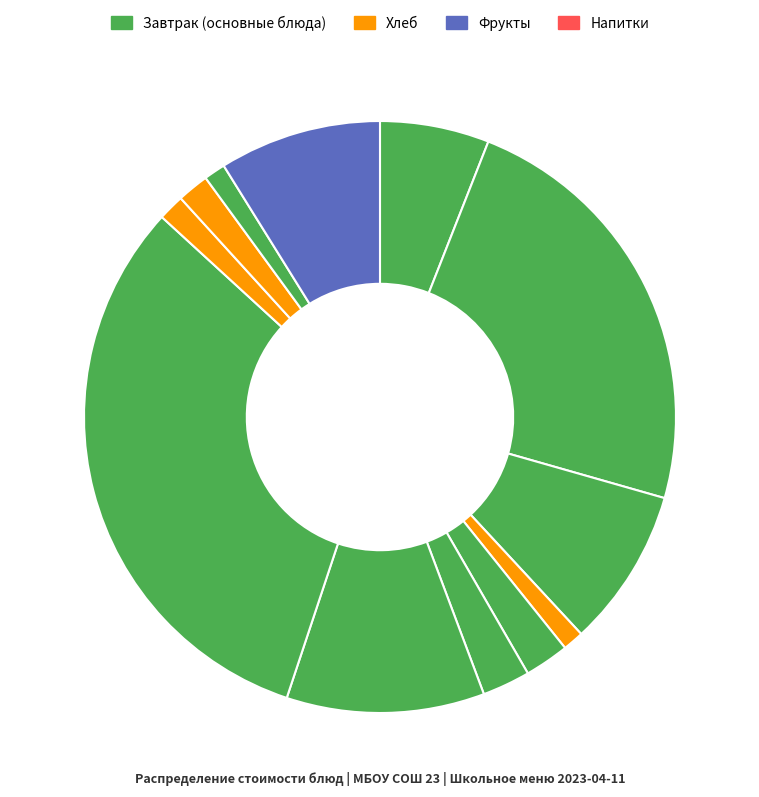

Count the number of slices in the pie.

12